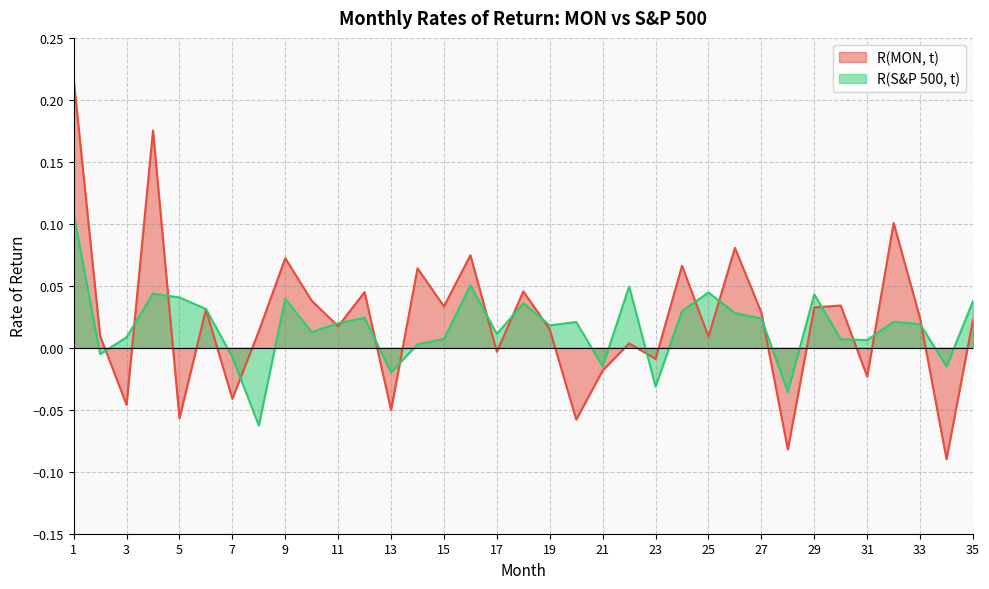

Which has a higher value, 32 or 29?

32